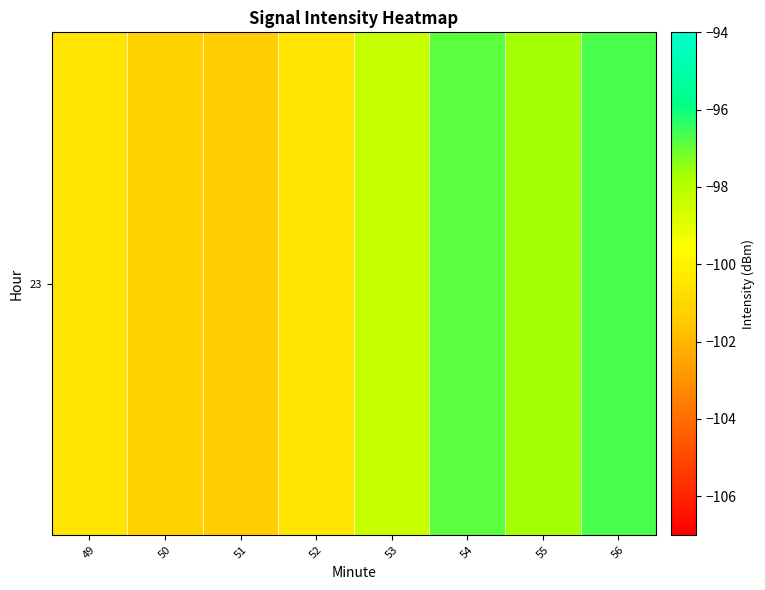

How many data points are less than -98?

5